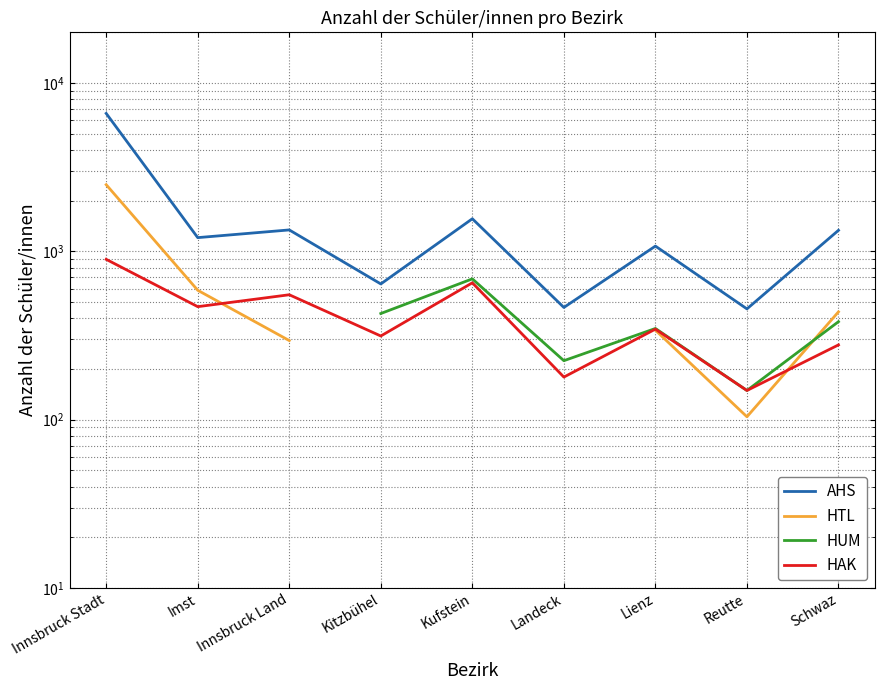

Which series has the largest total across all categories?

AHS